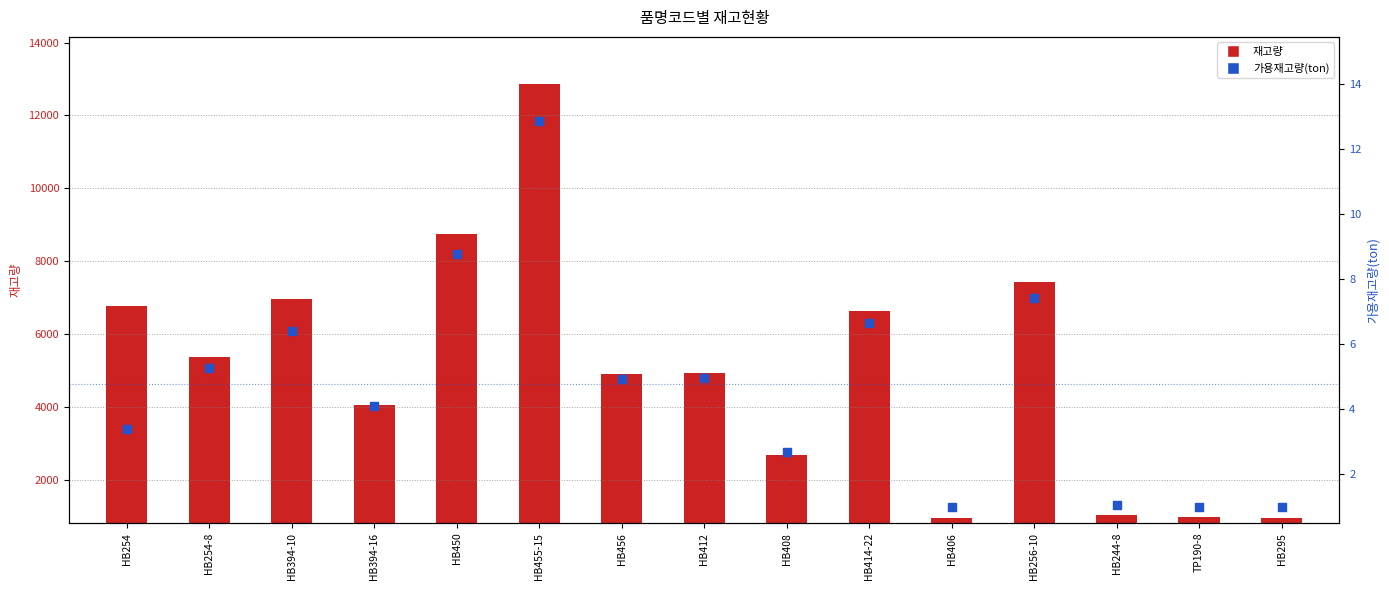

Which series has the widest spread of Y values?

재고량